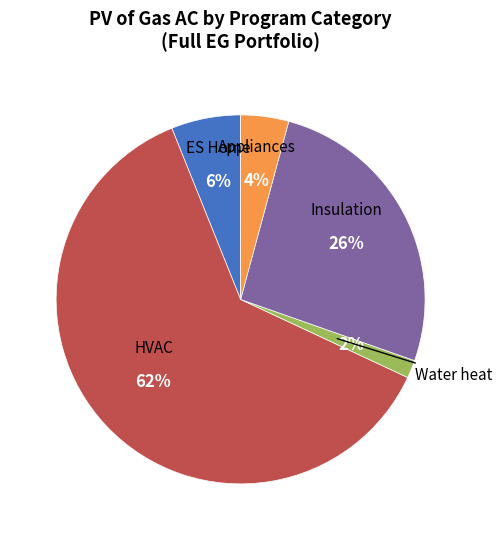

The Appliances slice represents 4% of the pie. True or false?

True